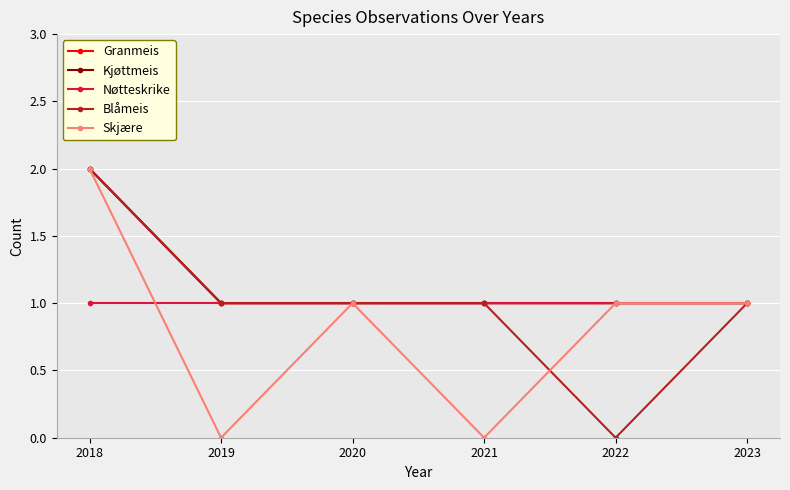

Which category has the highest value across all series?

2018